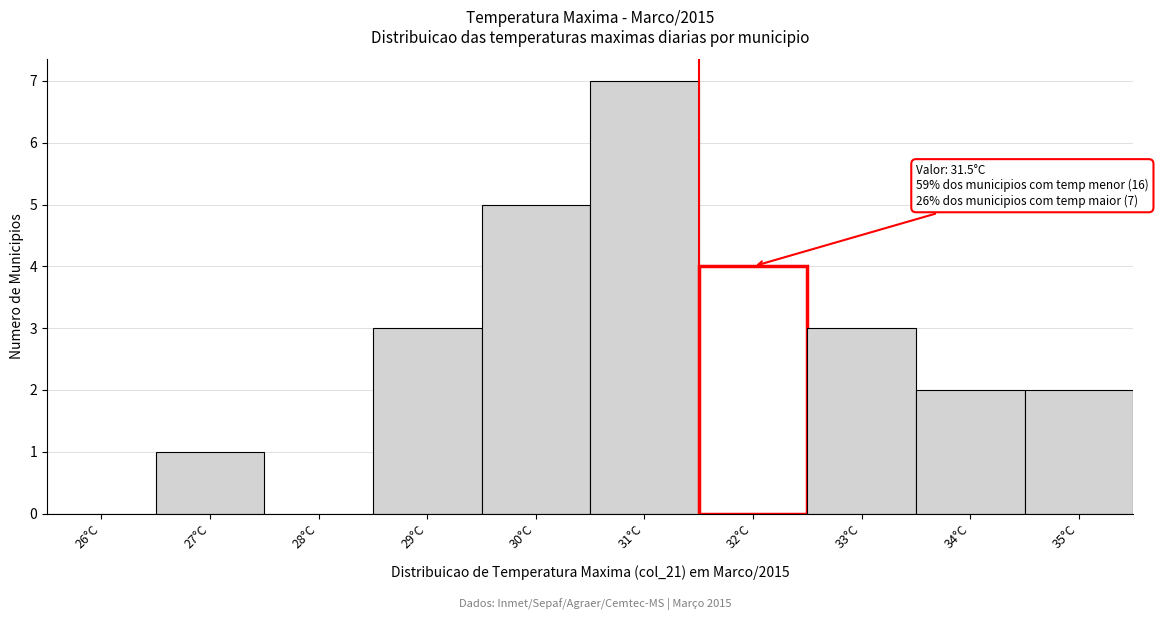

Over which range of the x-axis is the bar tallest?

30.5 to 31.5